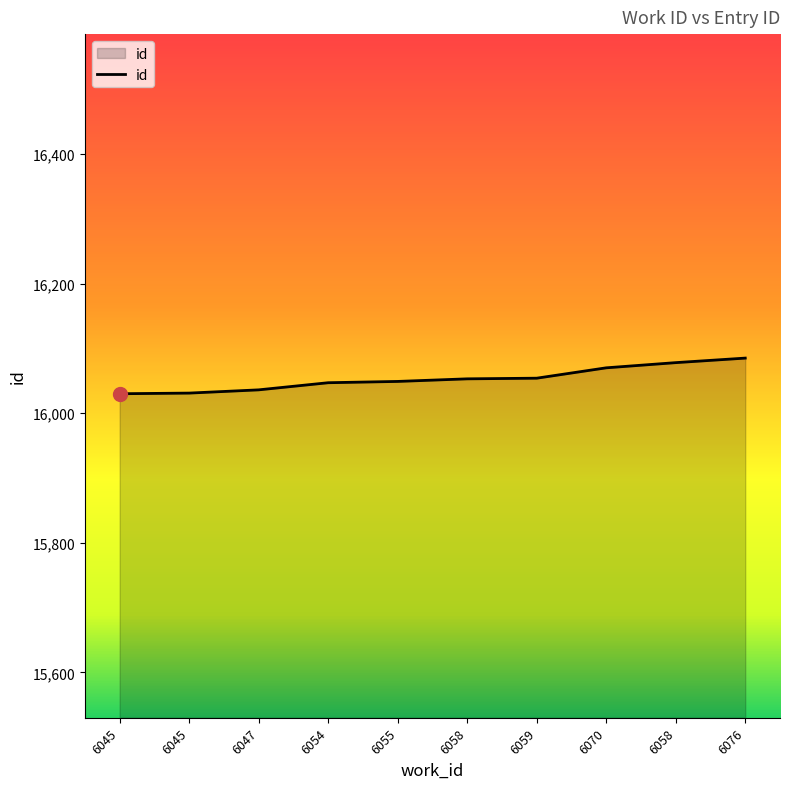

How many lines are shown in the chart?

1